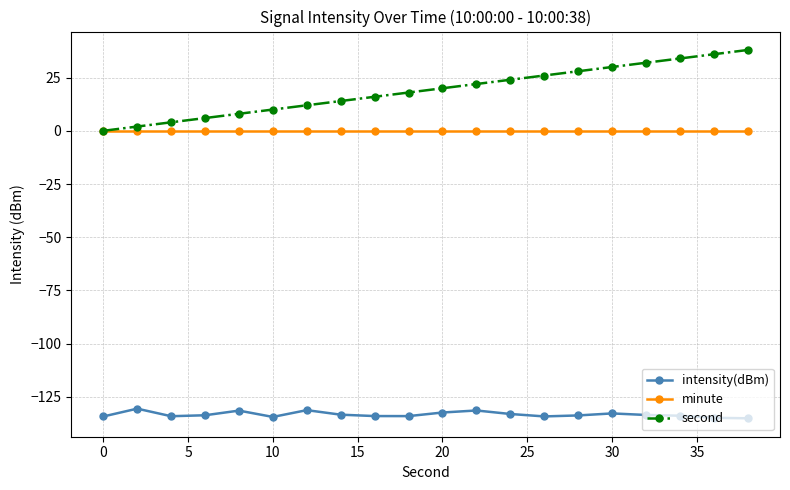

What is the greatest value displayed?

38.0